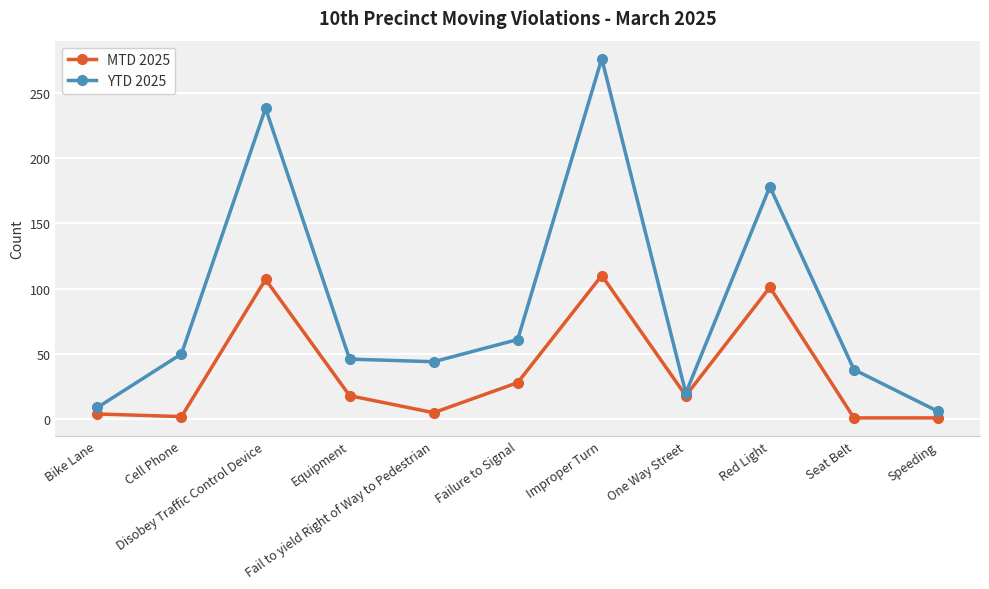

What is the label of the 7th point from the right?

Fail to yield Right of Way to Pedestrian